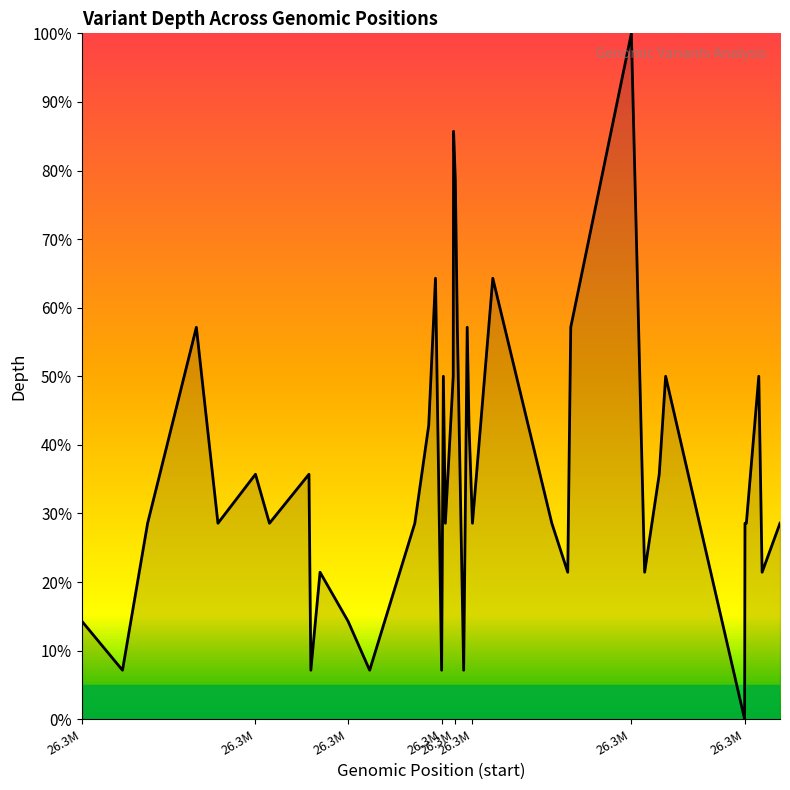

How many lines are shown in the chart?

1